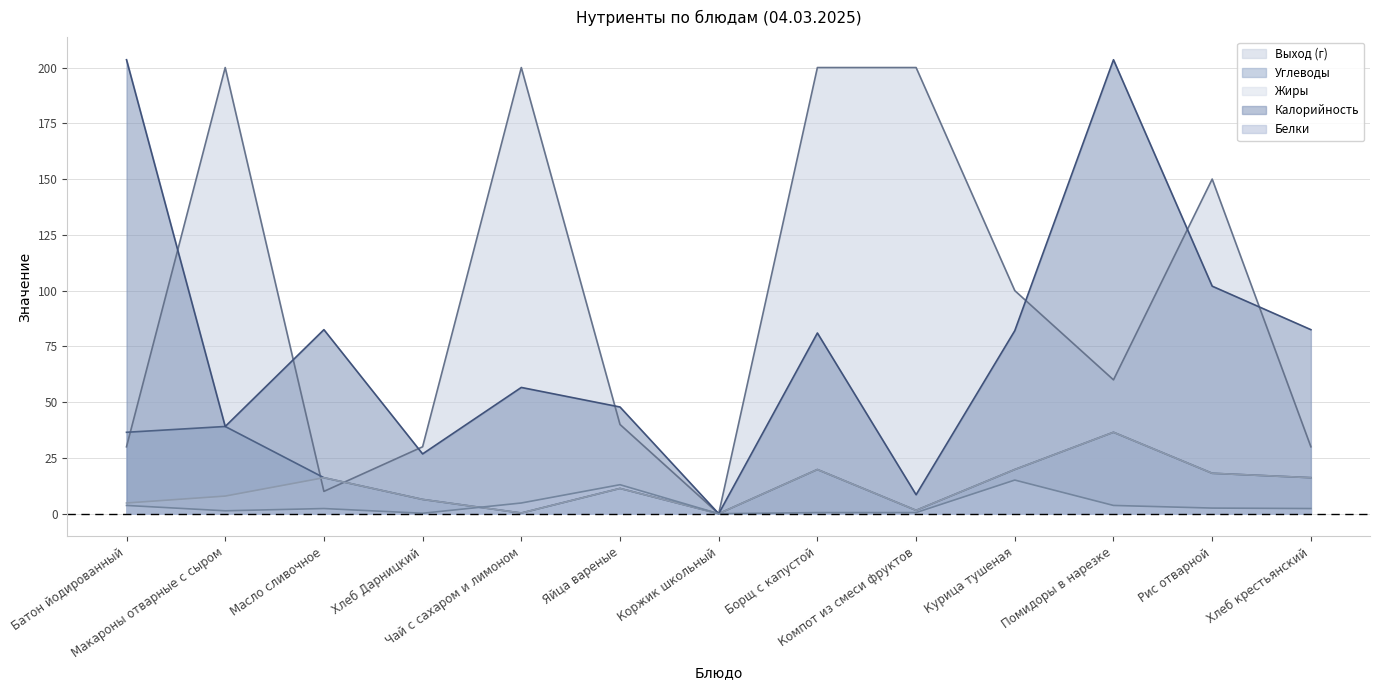

Does the chart have visible grid lines?

Yes